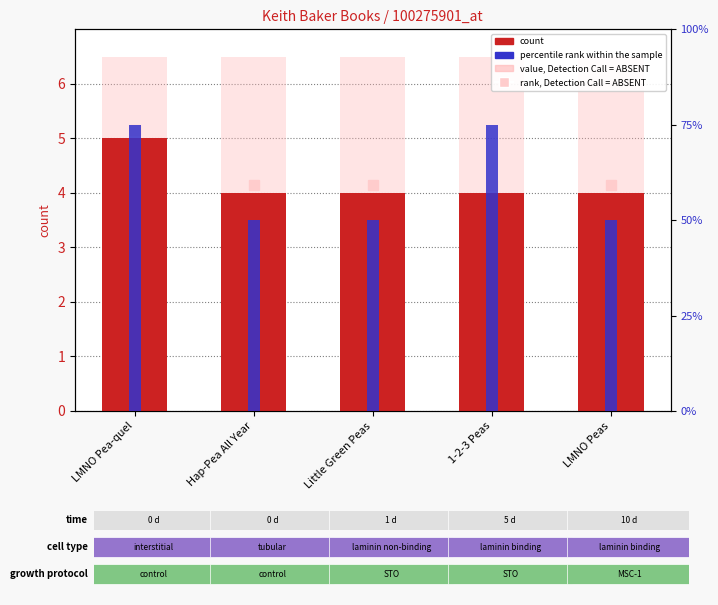

Which series has the largest range (max minus min)?

count